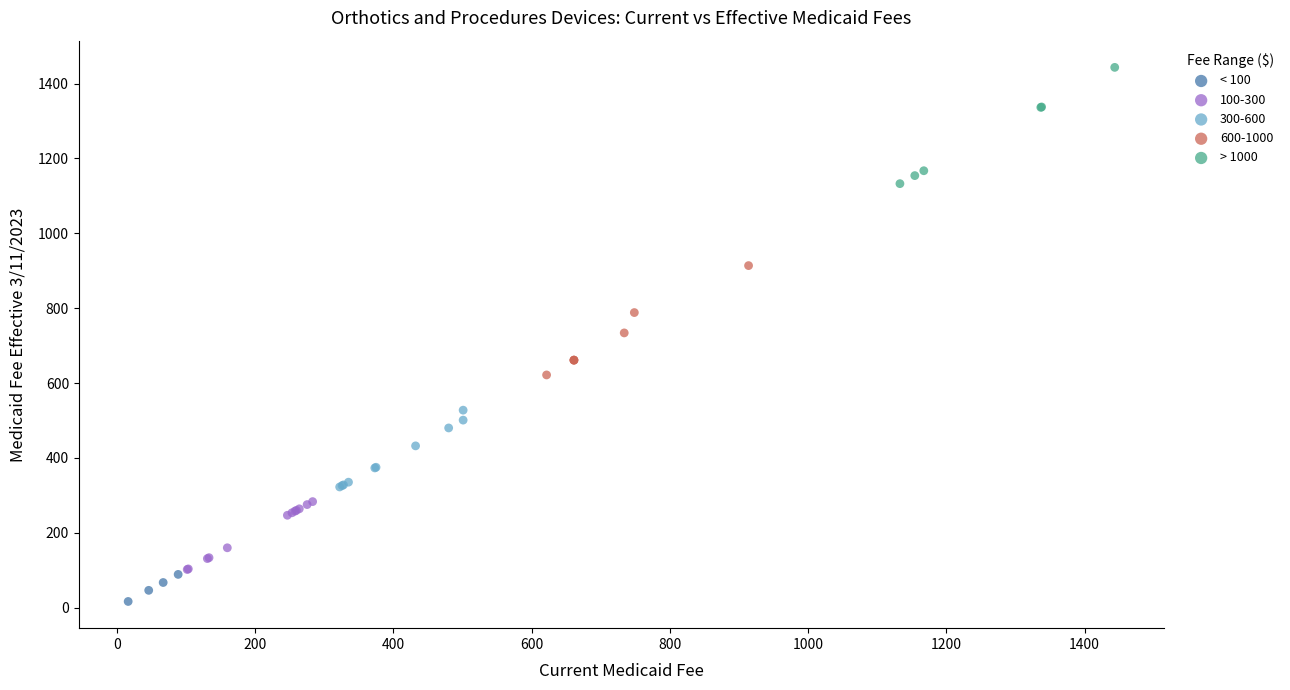

Which series contains the highest Y value?

> 1000